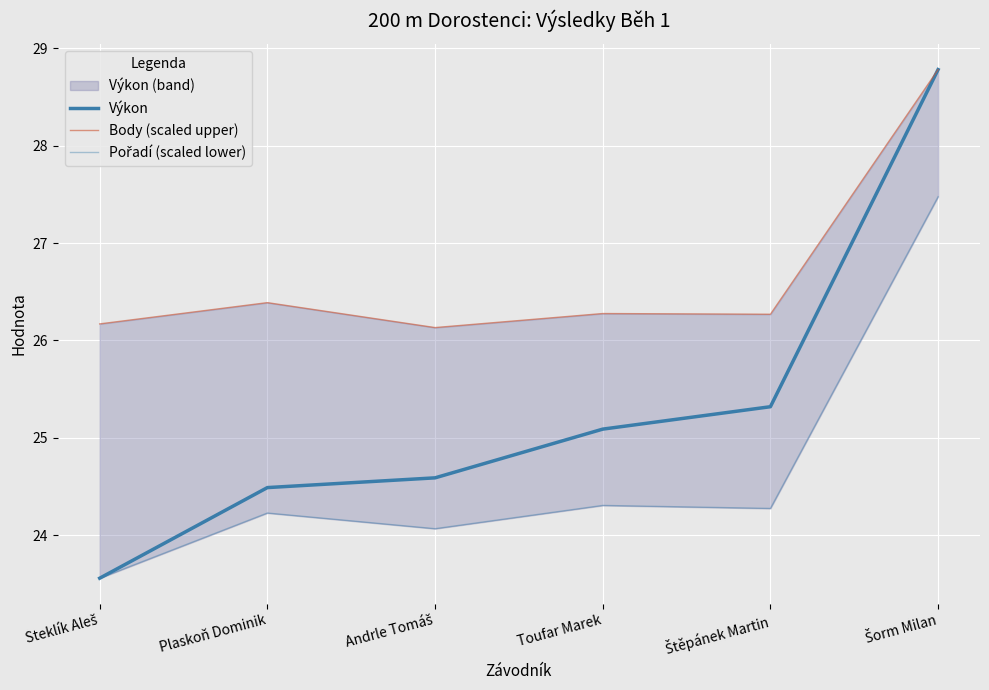

Reading left to right, what are all the values shown in this chart?

Výkon: Steklík Aleš=23.6	Plaskoň Dominik=24.5	Andrle Tomáš=24.6	Toufar Marek=25.1	Štěpánek Martin=25.3	Šorm Milan=28.8
Body (scaled upper): Steklík Aleš=26.2	Plaskoň Dominik=26.4	Andrle Tomáš=26.1	Toufar Marek=26.3	Štěpánek Martin=26.3	Šorm Milan=28.8
Pořadí (scaled lower): Steklík Aleš=23.6	Plaskoň Dominik=24.2	Andrle Tomáš=24.1	Toufar Marek=24.3	Štěpánek Martin=24.3	Šorm Milan=27.5